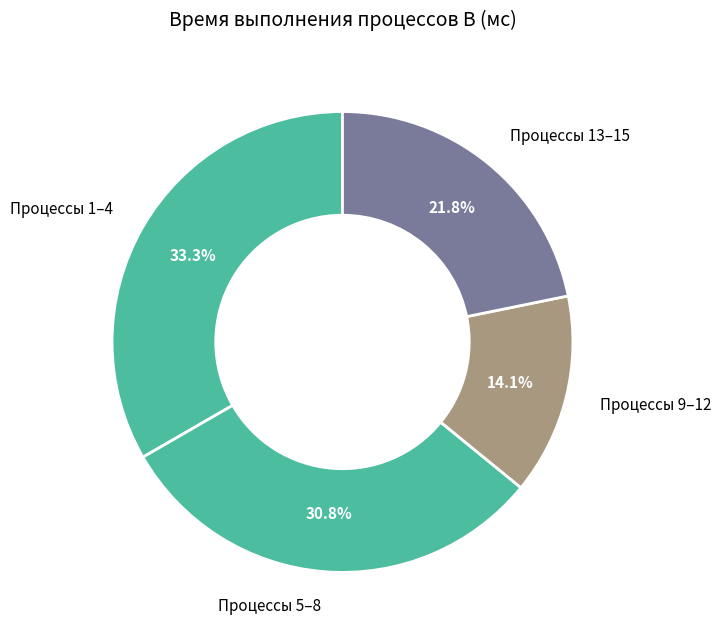

What portion of the pie excludes Процессы 13–15?

78.2%